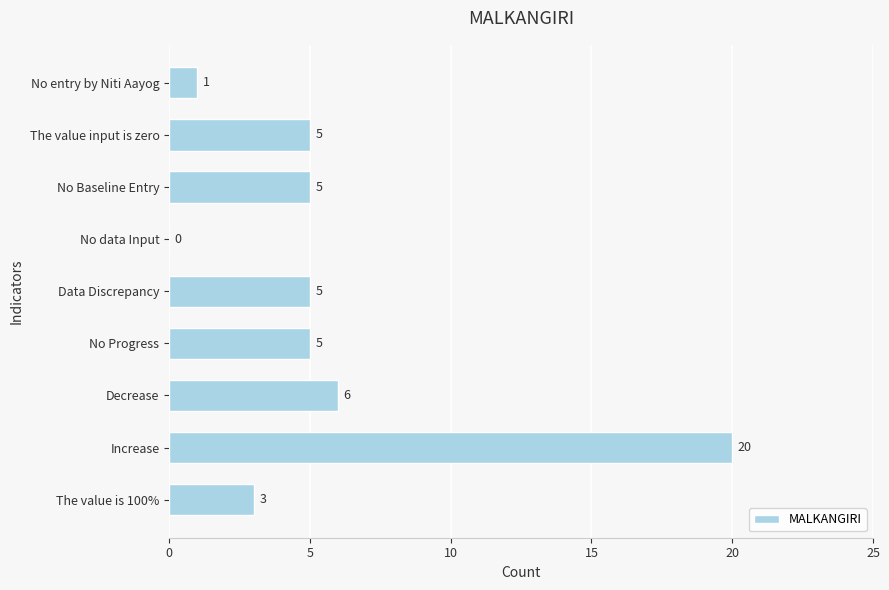

Which label corresponds to the largest value in the chart?

Increase